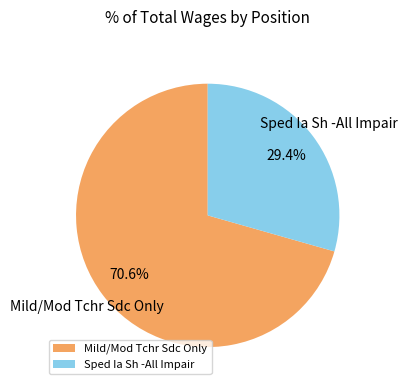

Between Sped Ia Sh -All Impair and Mild/Mod Tchr Sdc Only, which is larger?

Mild/Mod Tchr Sdc Only